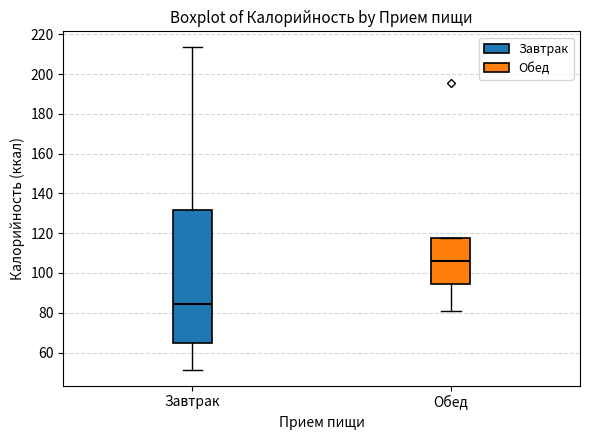

Where does the median line of the box for Обед sit on the y-axis? The values are not printed on the chart, so give them approximately, as read against the axis.

106